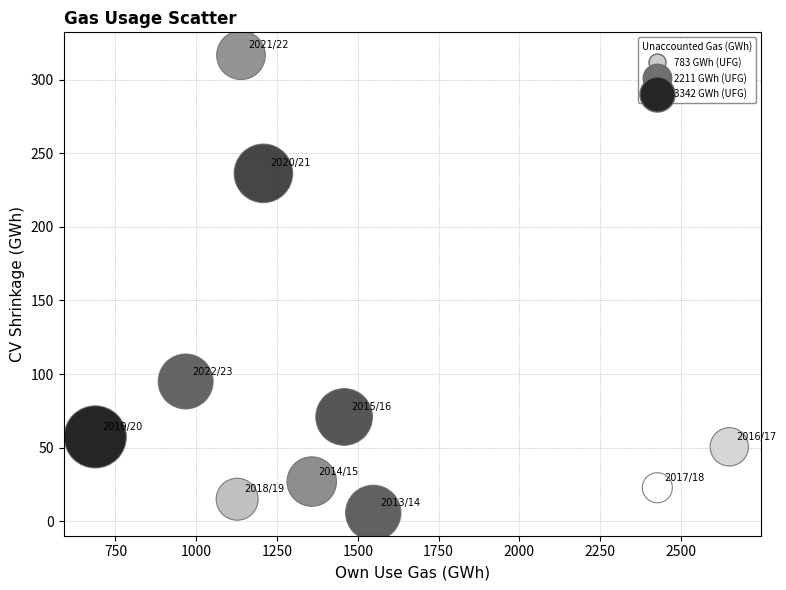

What Y value in the scatter plot is closest to 161?

95.0